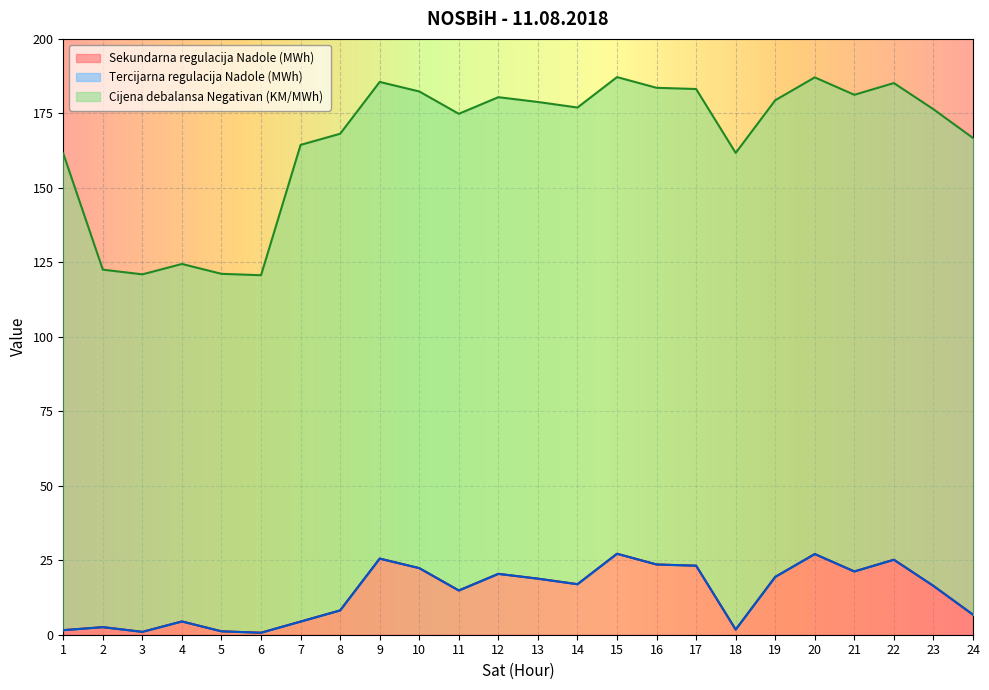

List the series in order of their peak value, lowest first.

Tercijarna regulacija Nadole (MWh), Sekundarna regulacija Nadole (MWh), Cijena debalansa Negativan (KM/MWh)